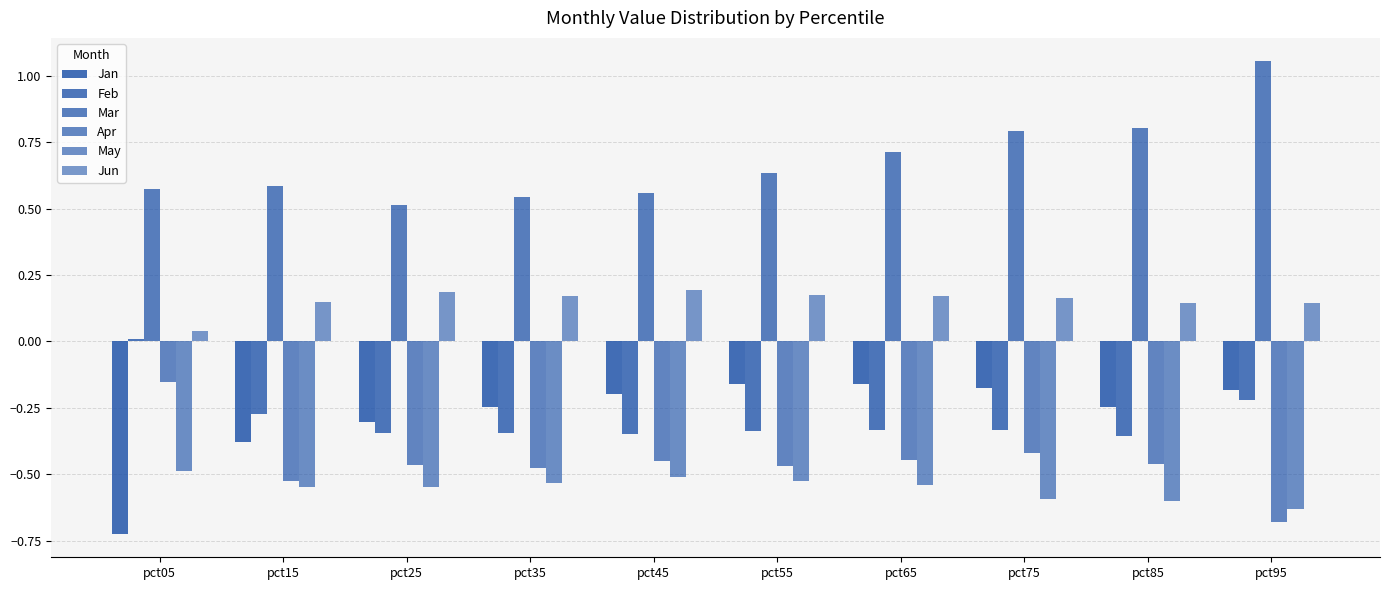

Reading left to right, list all the values displayed in this chart.

Jan: -0.7	-0.4	-0.3	-0.2	-0.2	-0.2	-0.2	-0.2	-0.2	-0.2
Feb: 0.0	-0.3	-0.3	-0.3	-0.3	-0.3	-0.3	-0.3	-0.4	-0.2
Mar: 0.6	0.6	0.5	0.5	0.6	0.6	0.7	0.8	0.8	1.1
Apr: -0.2	-0.5	-0.5	-0.5	-0.5	-0.5	-0.4	-0.4	-0.5	-0.7
May: -0.5	-0.5	-0.5	-0.5	-0.5	-0.5	-0.5	-0.6	-0.6	-0.6
Jun: 0.0	0.1	0.2	0.2	0.2	0.2	0.2	0.2	0.1	0.1